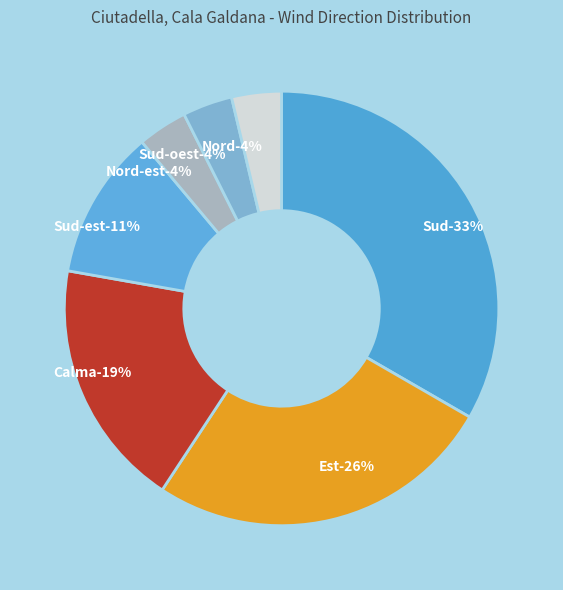

True or false: Calma accounts for 19% of the total.

True